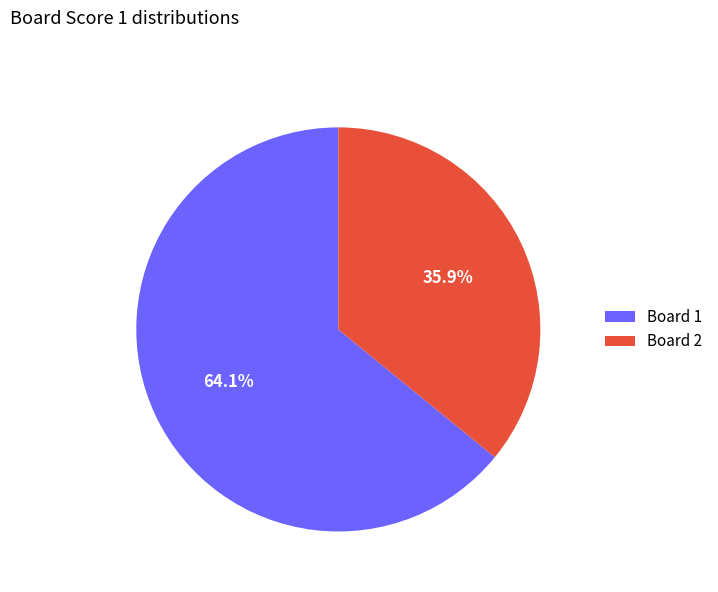

Does any single category account for the majority?

Yes